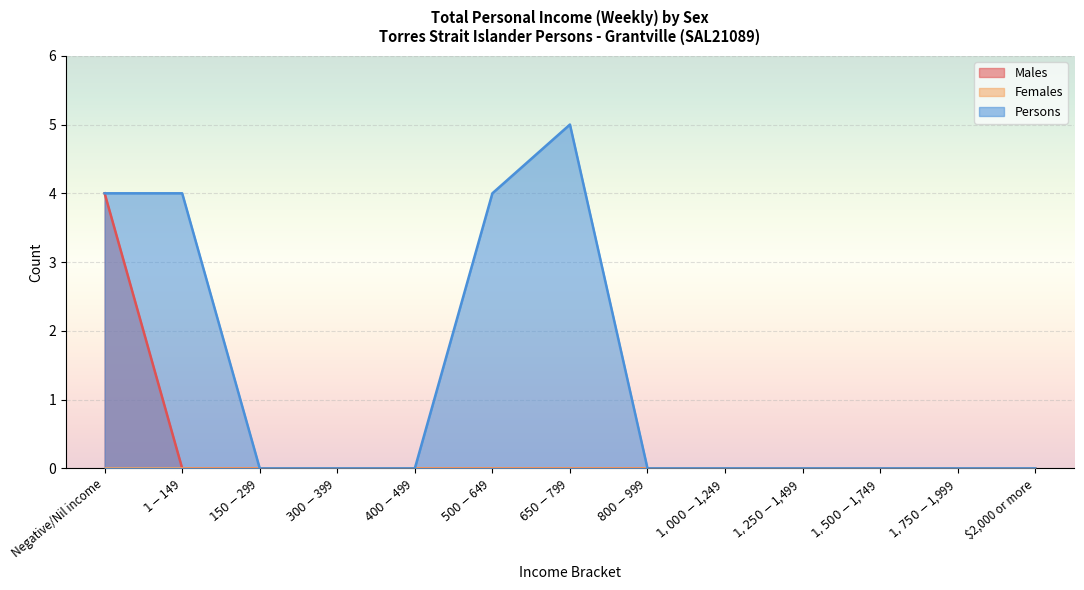

What is the maximum value shown in the chart?

5